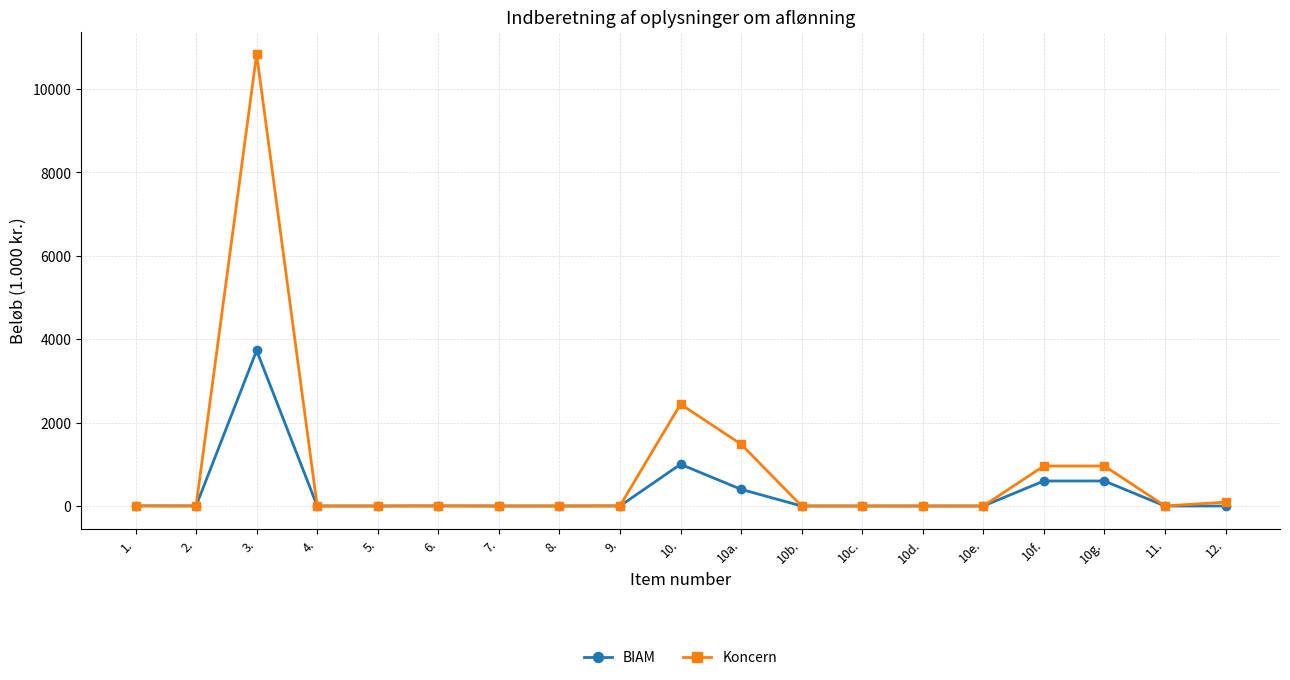

The BIAM series shows 0 at 10d.. True or false?

True